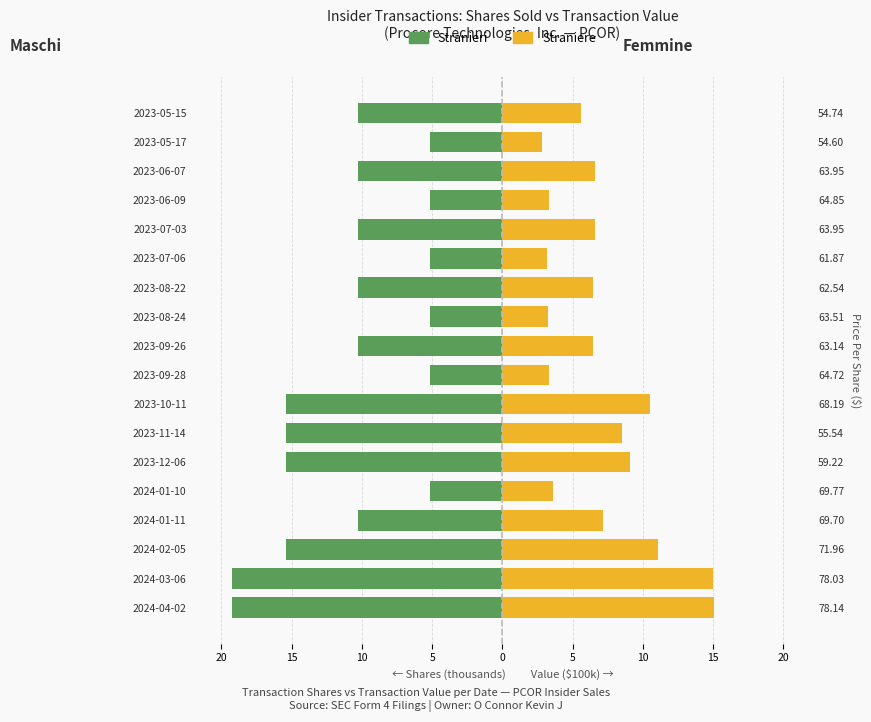

How many bars are there in total?

36